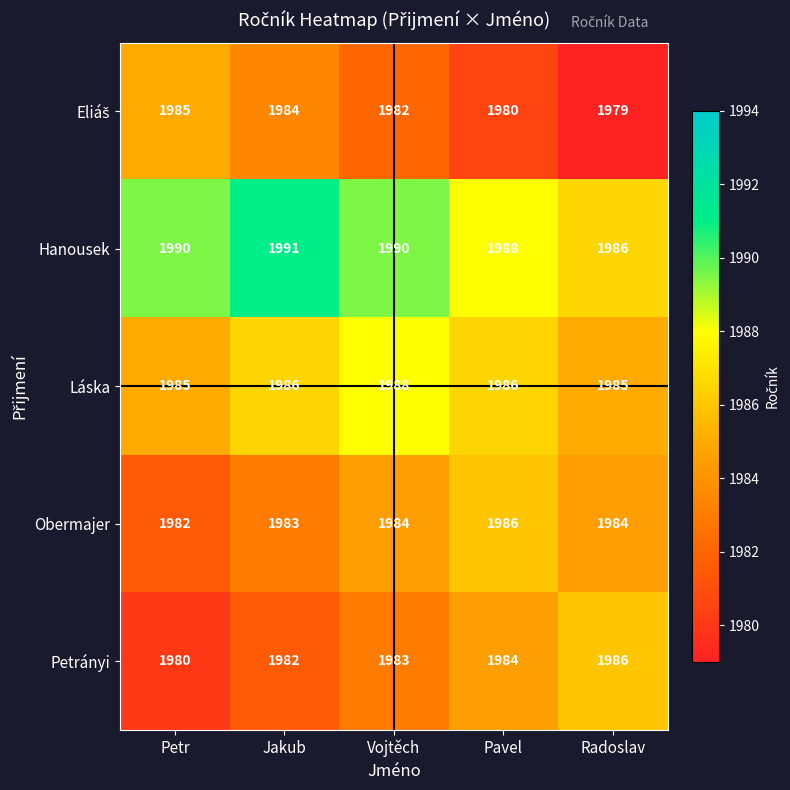

What is the lowest value of the Obermajer series?

1982